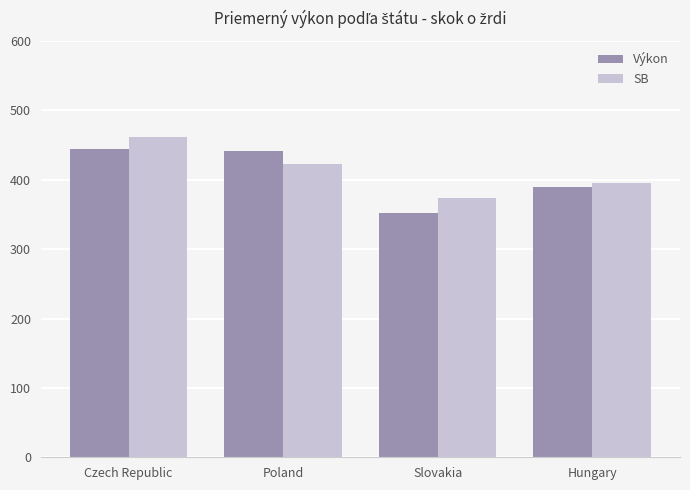

How many bars are there in each group?

2